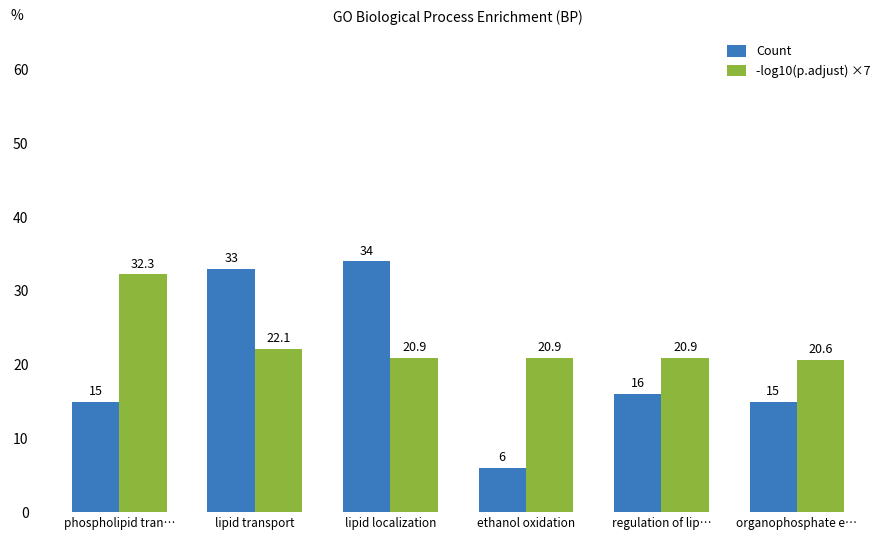

Rank the series at ethanol oxidation from lowest to highest value.

Count, -log10(p.adjust) ×7